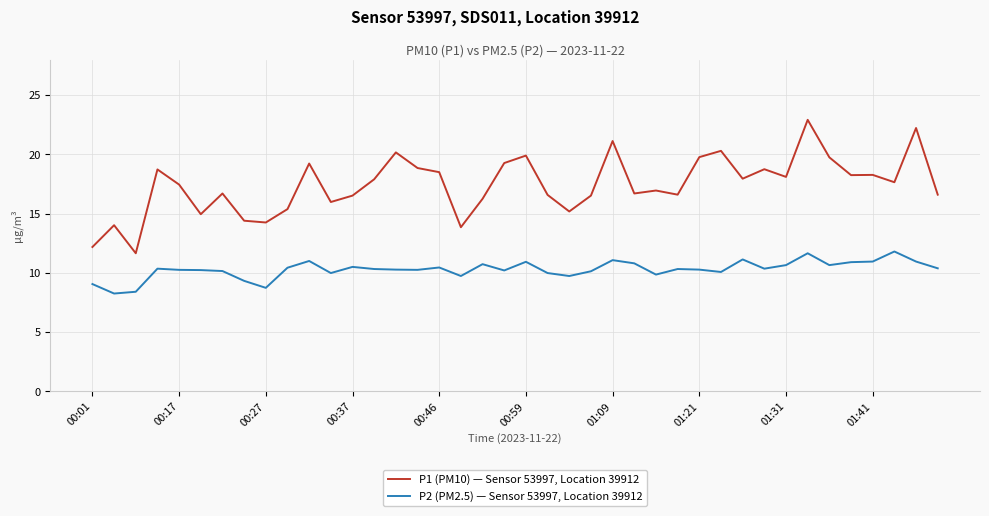

Is this an area chart (filled region under the line)?

No